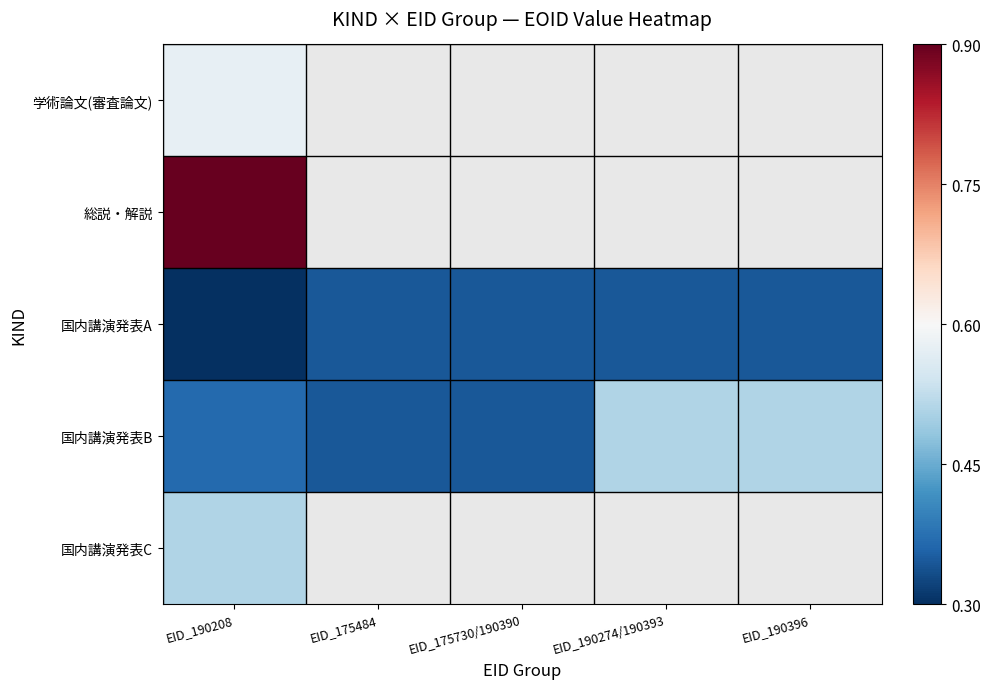

How many categories are shown in the chart?

5